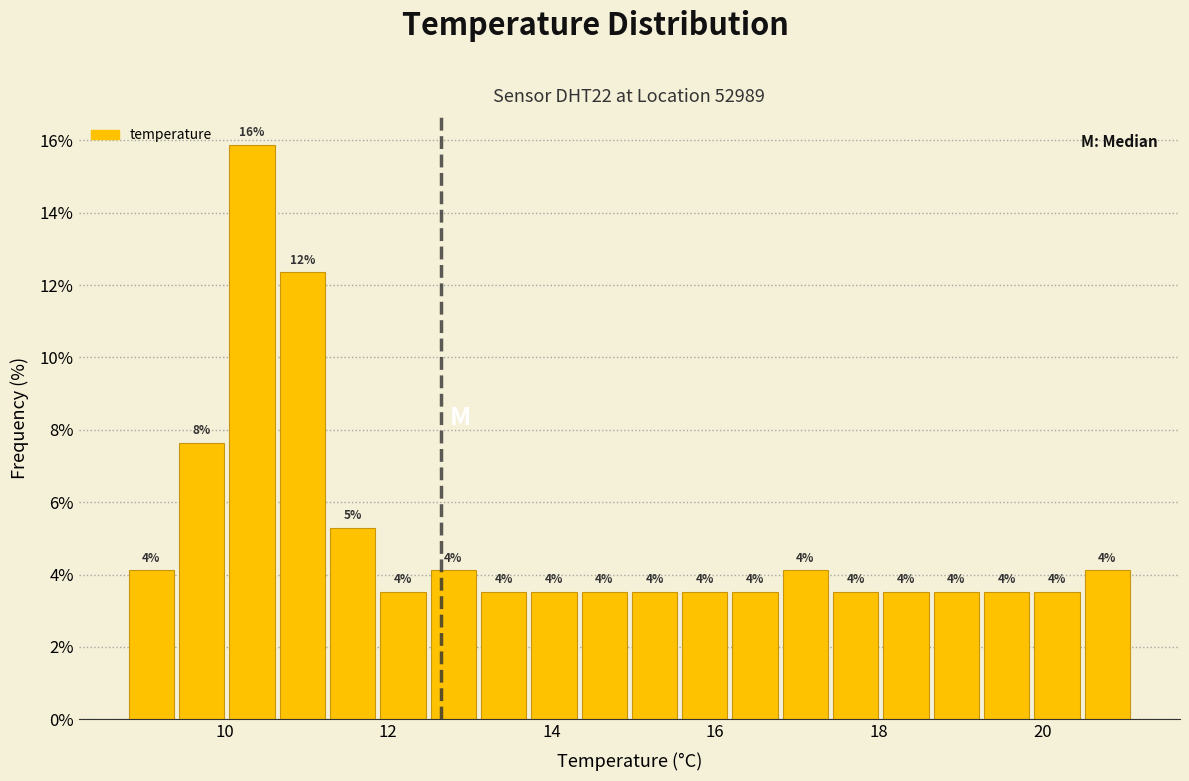

Read against the x-axis, roughly where is the centre of the tallest bar?

10.4